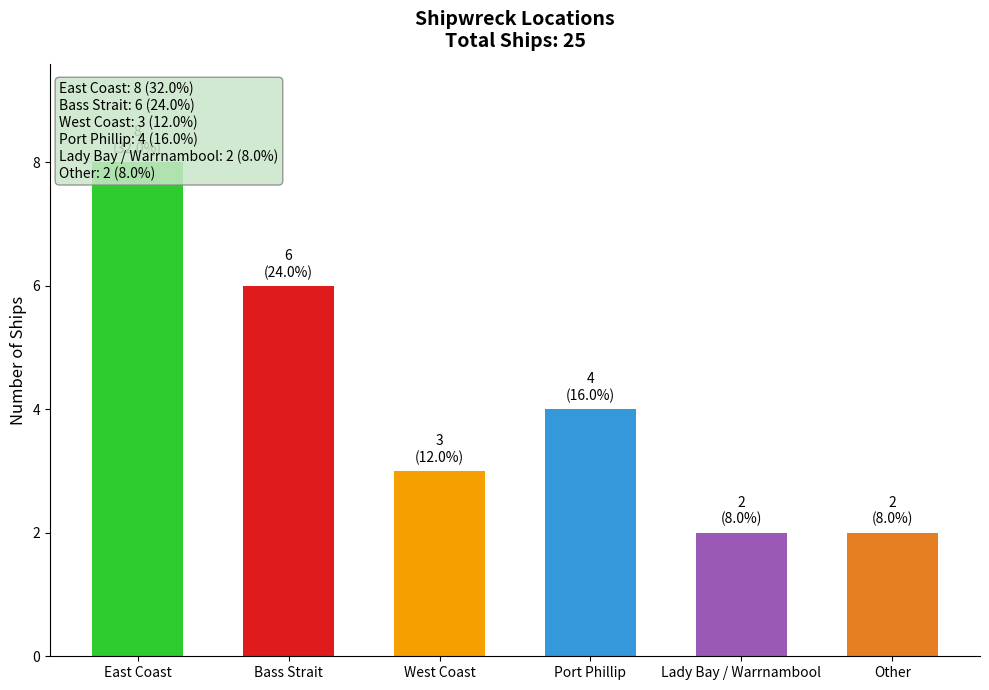

What is the label of the 1st bar from the right?

Other